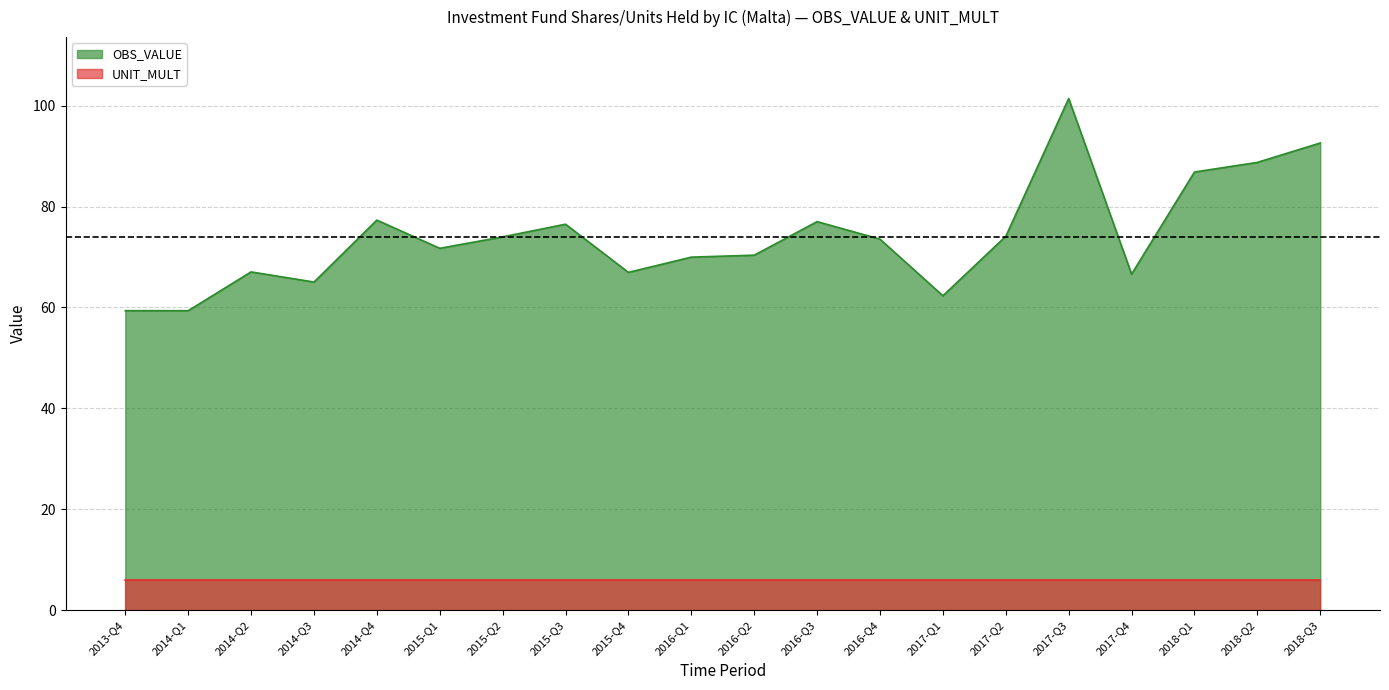

Reading right to left, extract all data points from this chart.

92.6	88.8	86.8	66.6	101.4	74.1	62.3	73.5	77.0	70.4	70.0	67.0	76.5	74.0	71.7	77.3	65.0	67.1	59.4	59.4